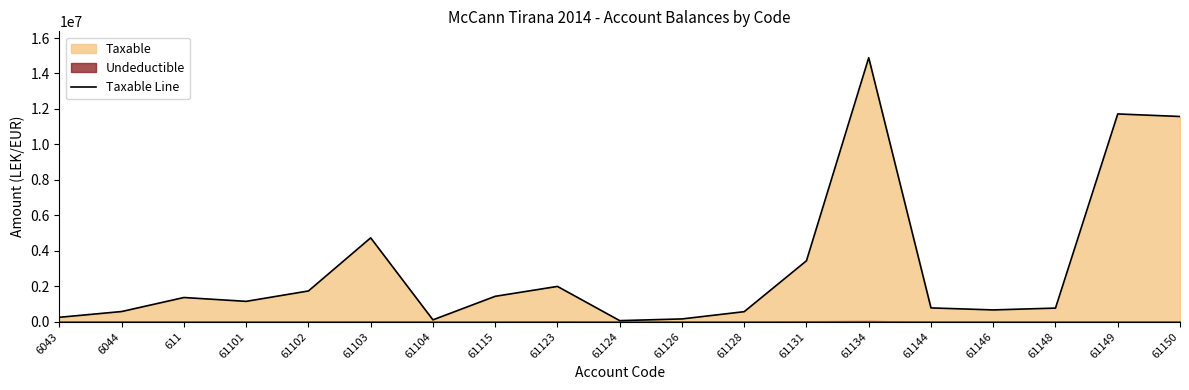

Approximately how many times larger is the value at 61102 compared to 61144?

2.2